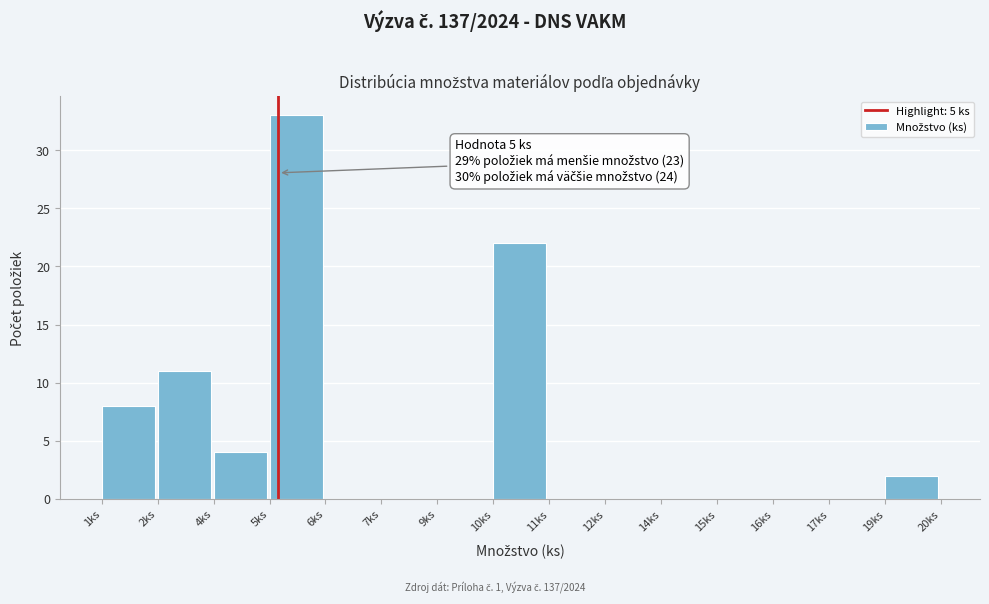

Reading right to left, what are all the values shown in this chart?

19ks=2	17ks=0	16ks=0	15ks=0	14ks=0	12ks=0	11ks=0	10ks=22	9ks=0	7ks=0	6ks=0	5ks=33	4ks=4	2ks=11	1ks=8